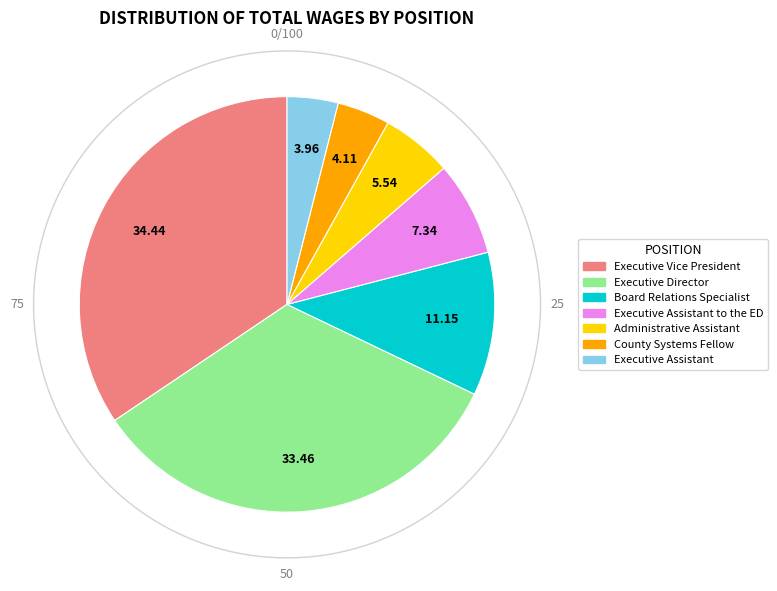

To the nearest percent, what percentage of the pie is Executive Assistant?

4%